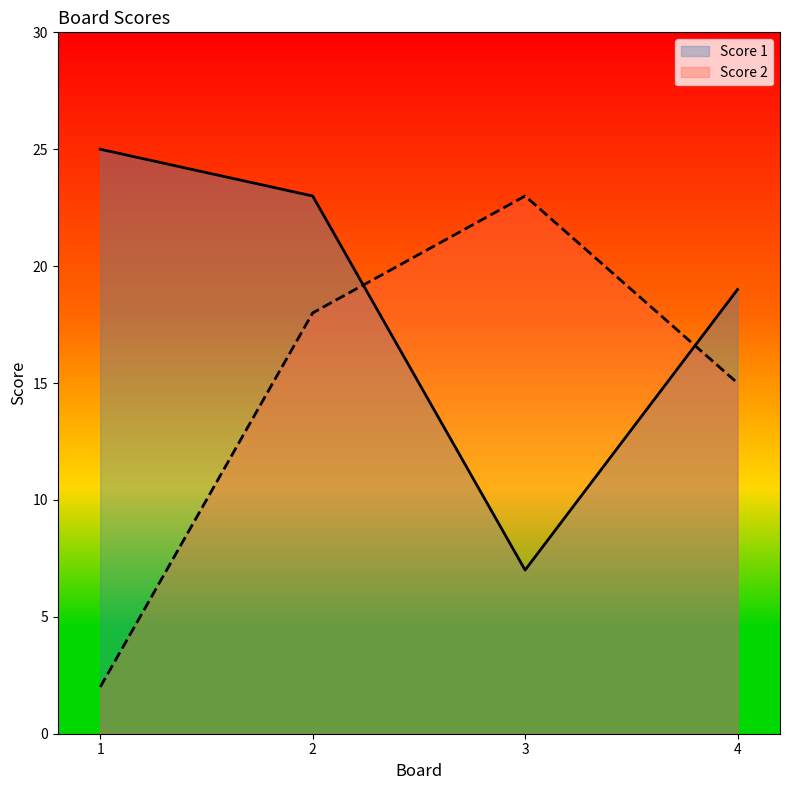

What are all the series names shown in the legend?

Score 1, Score 2